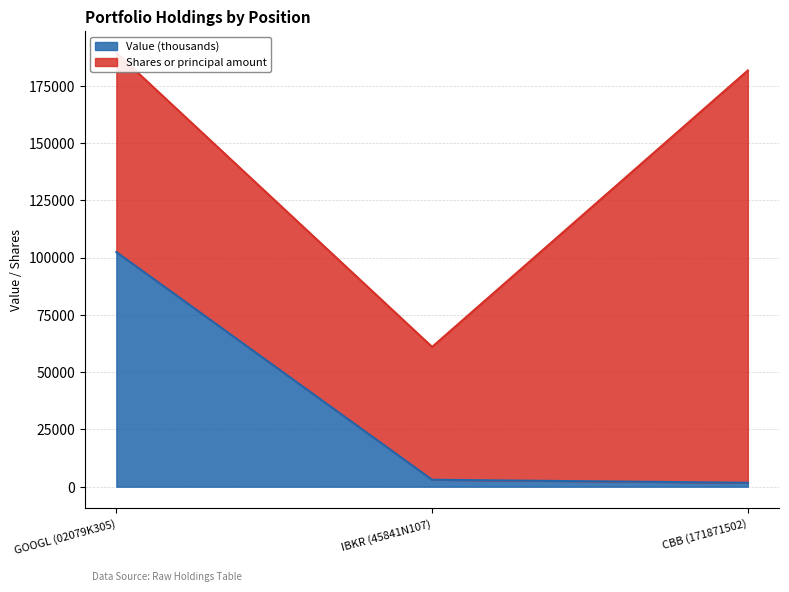

Rank the categories by value from highest to lowest.

GOOGL (02079K305), IBKR (45841N107), CBB (171871502)